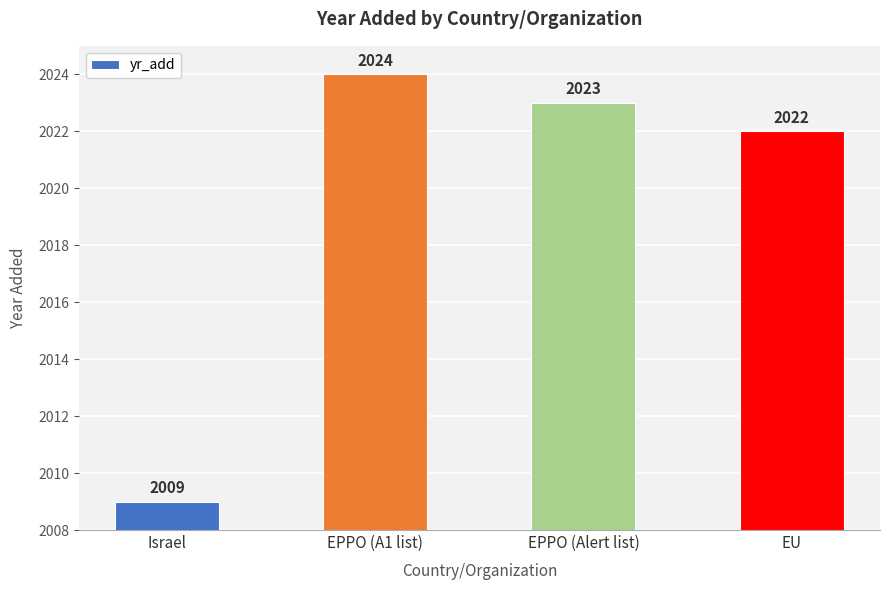

The value at EPPO (Alert list) is 820. True or false?

False